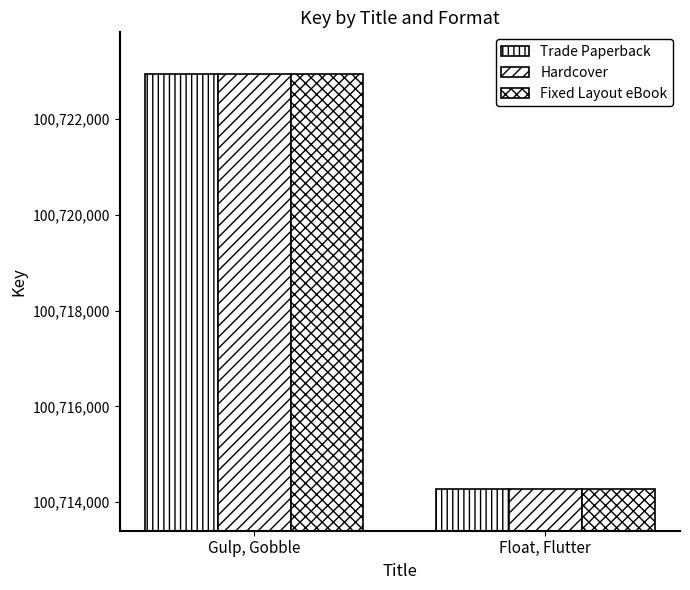

How many categories are shown in the chart?

2